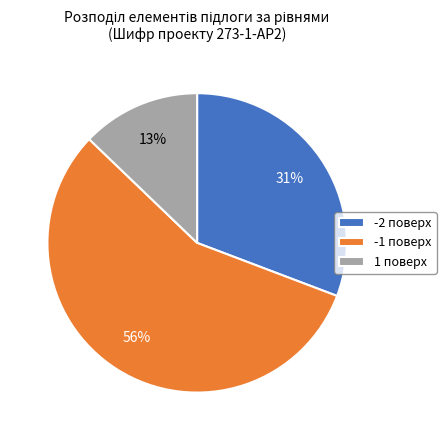

Which category has the biggest portion of the pie?

-1 поверх